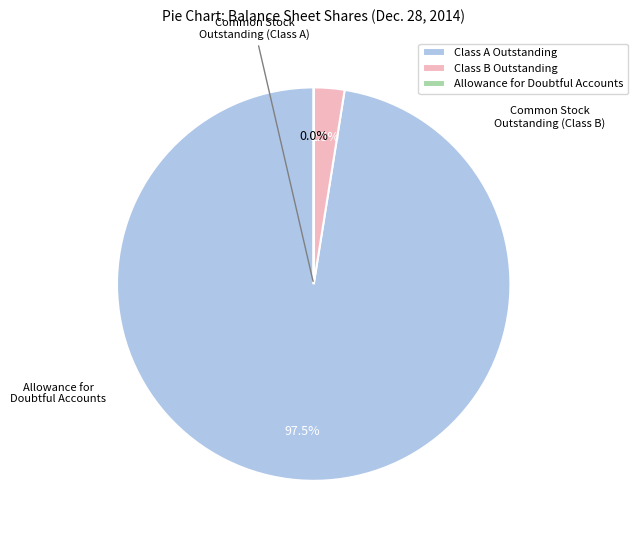

Which has a higher value, Class B Outstanding or Class A Outstanding?

Class A Outstanding